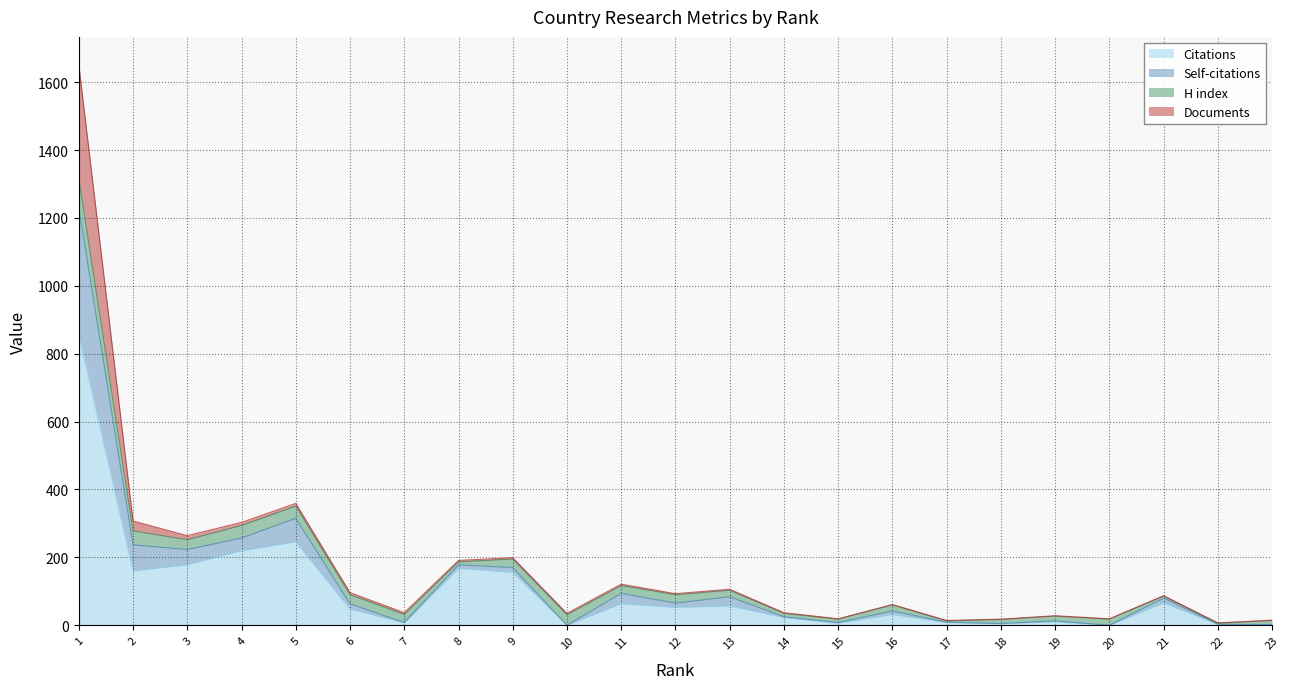

Rank the categories by Self-citations value from lowest to highest.

22, 17, 23, 18, 15, 20, 19, 10, 7, 14, 16, 21, 12, 6, 13, 11, 8, 9, 3, 4, 2, 5, 1